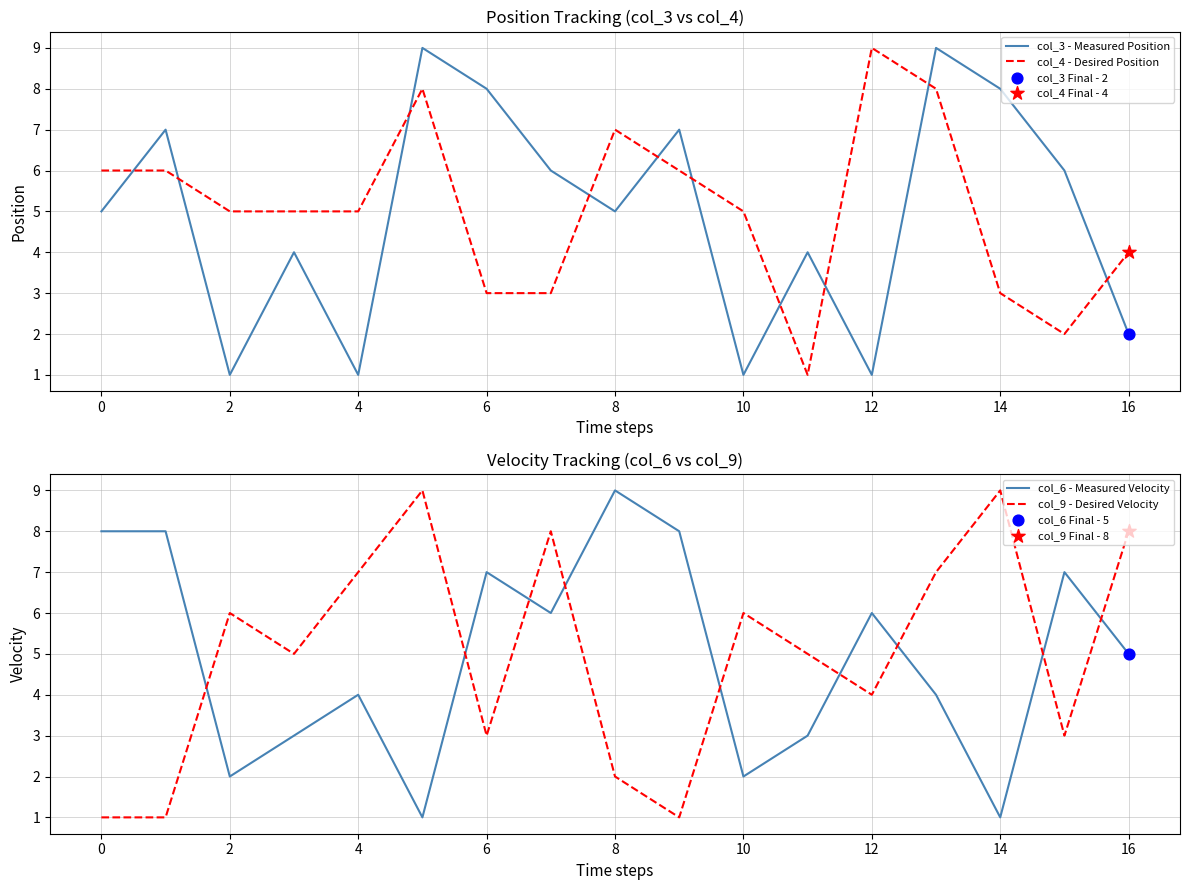

At how many categories does at least one series exceed 7?

11